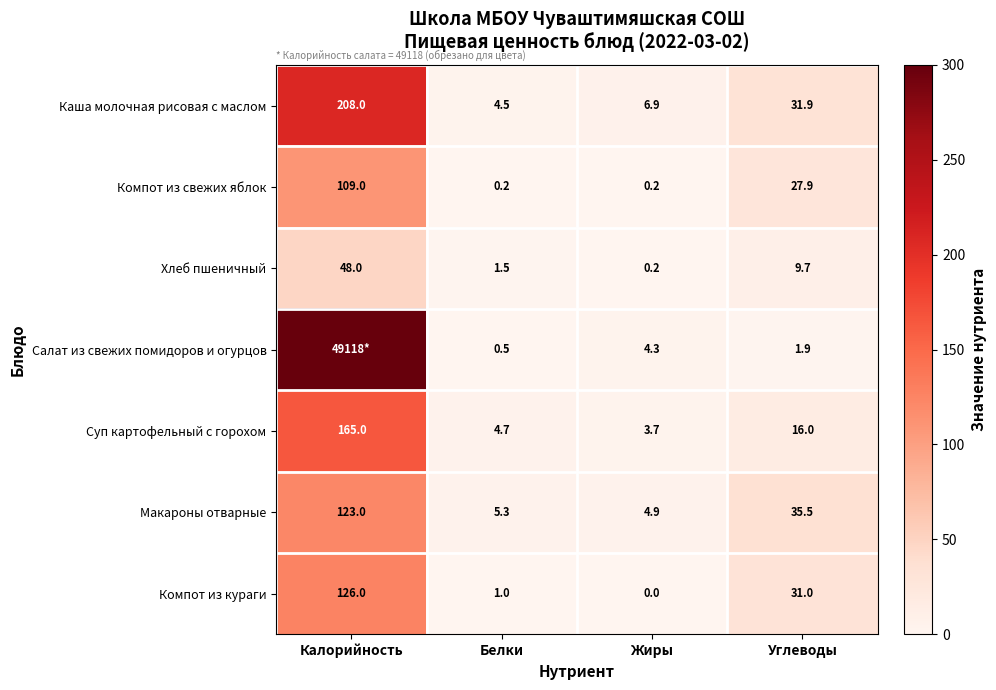

What is the difference between the second highest and second lowest values in the Макароны отварные series?

30.2